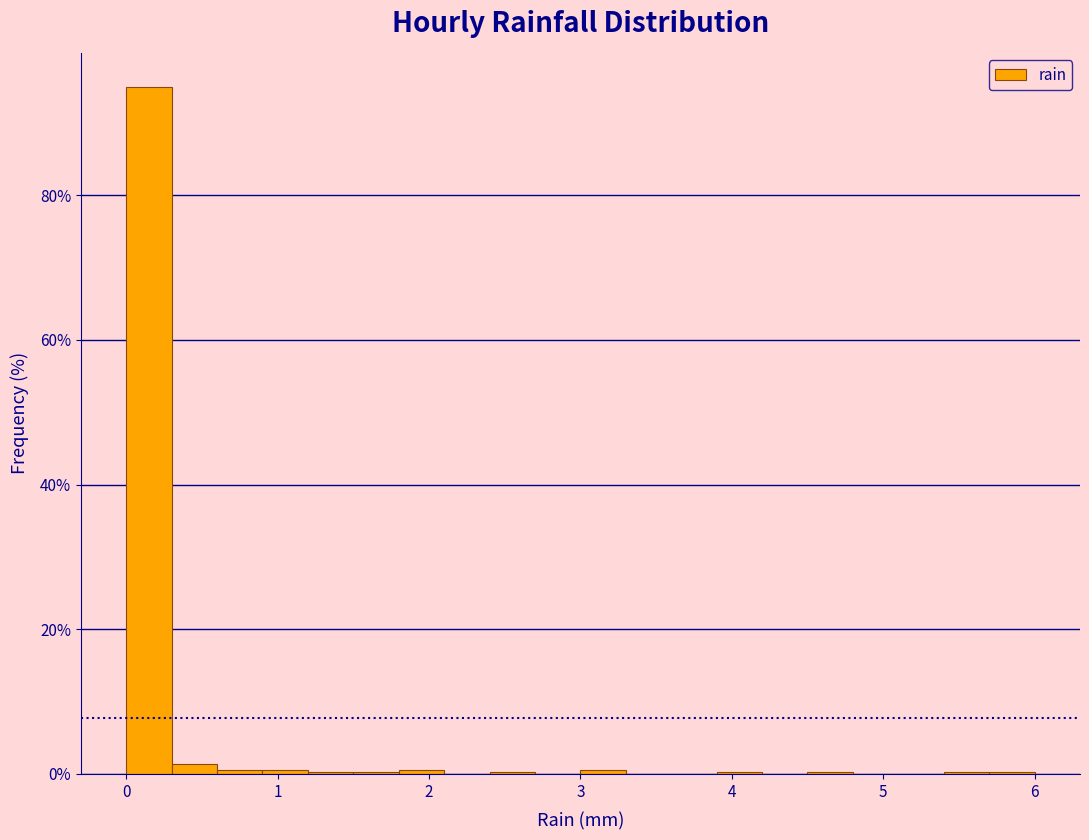

Read against the x-axis, roughly where is the centre of the tallest bar?

0.2